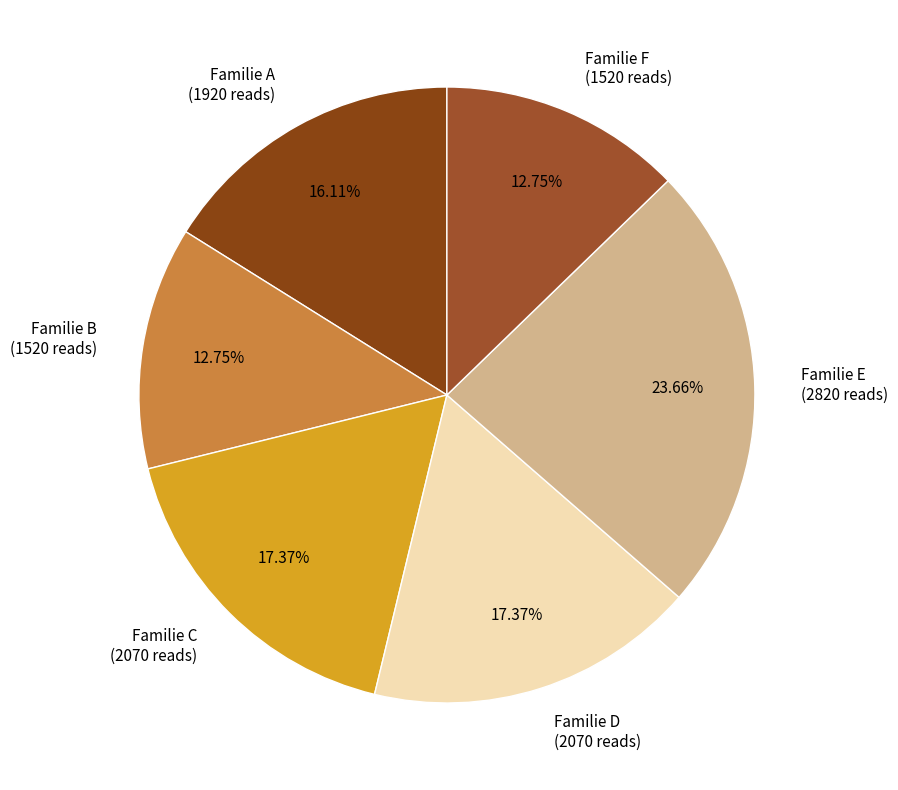

To the nearest percent, what portion does Familie B represent?

13%